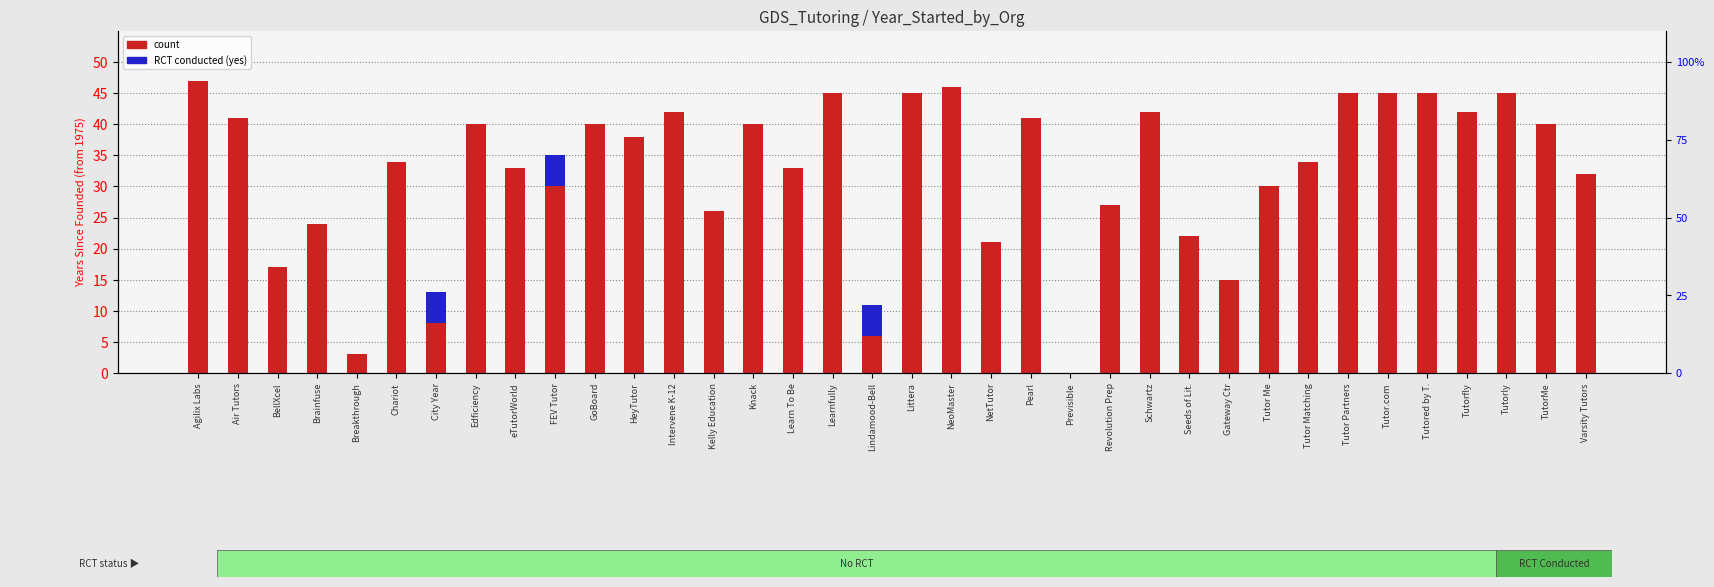

What is the approximate value of count at Pearl, to the nearest 10?

40